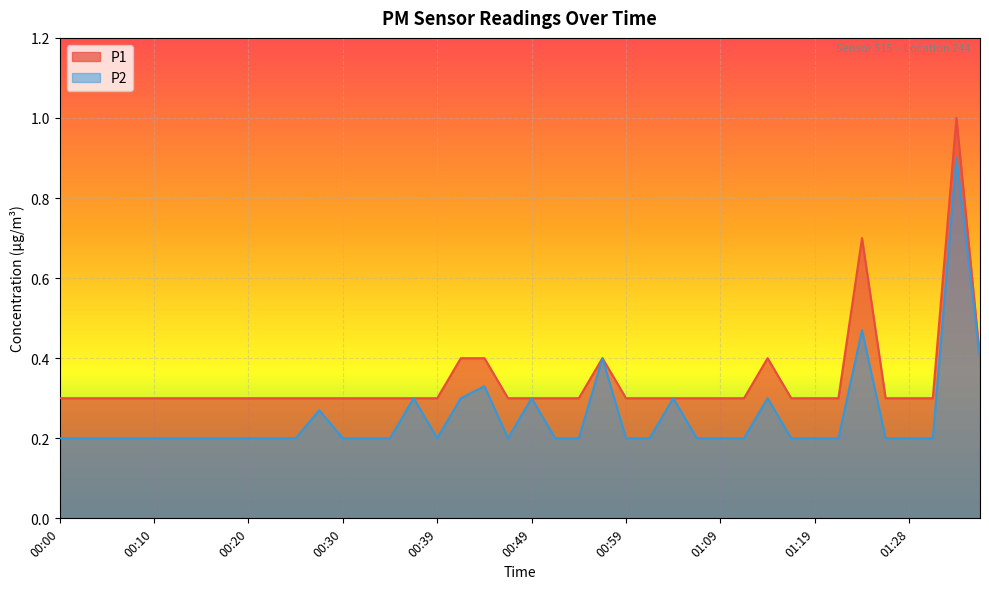

True or false: P2 and P1 intersect in this chart.

False